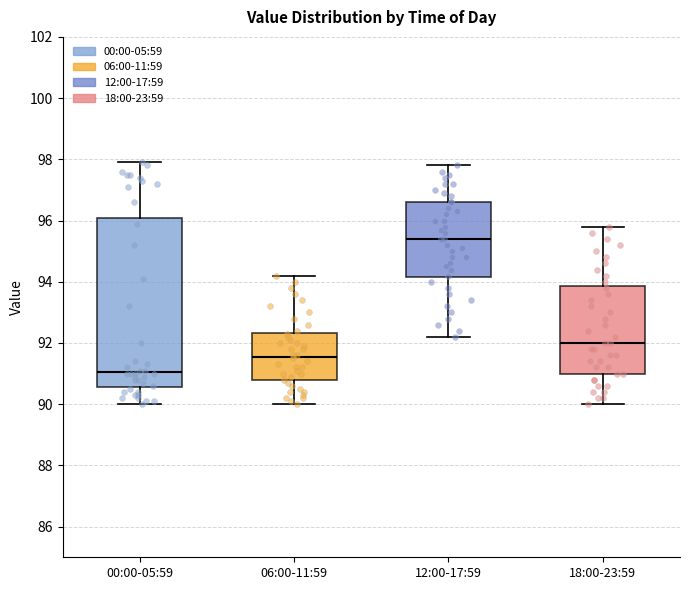

Reading left to right, read every box against the y-axis: the position of its median line, the range the box covers, and the ends of its whiskers. The values are not printed on the chart, so give them approximately, as read against the axis.

00:00-05:59: median 91.0, box 90.6 to 96.0, whiskers 90.0 to 98.0
06:00-11:59: median 91.6, box 90.8 to 92.4, whiskers 90.0 to 94.2
12:00-17:59: median 95.4, box 94.2 to 96.6, whiskers 92.2 to 97.8
18:00-23:59: median 92.0, box 91.0 to 93.8, whiskers 90.0 to 95.8